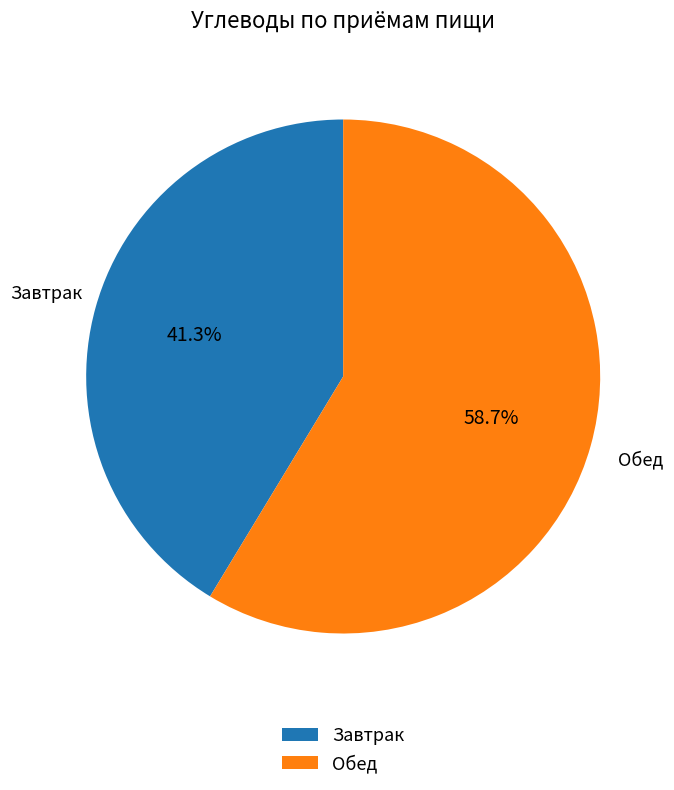

To the nearest percent, what portion does Обед represent?

59%